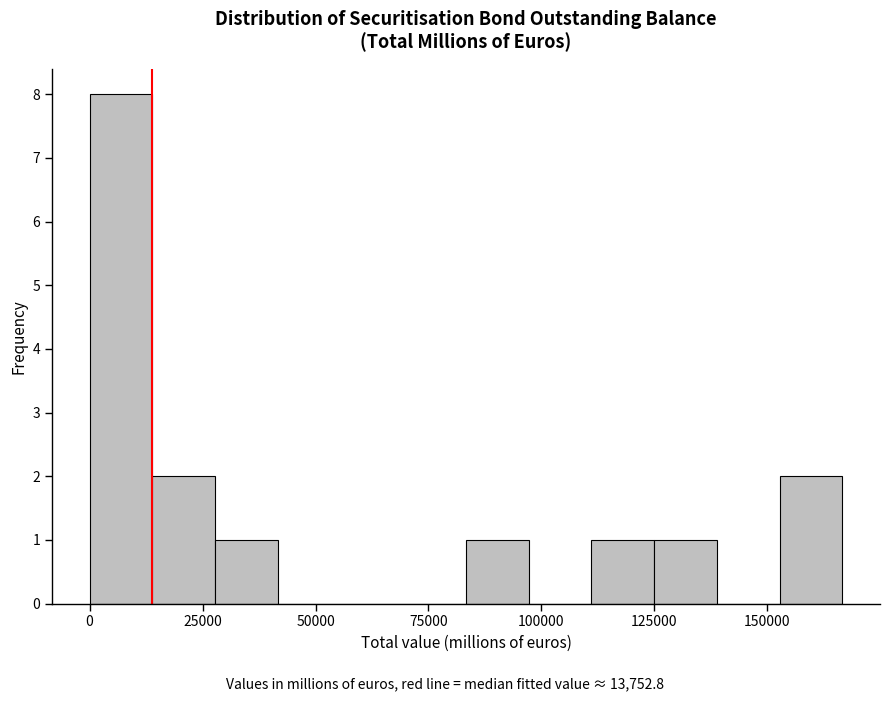

Read against the x-axis, roughly where is the centre of the tallest bar?

5000